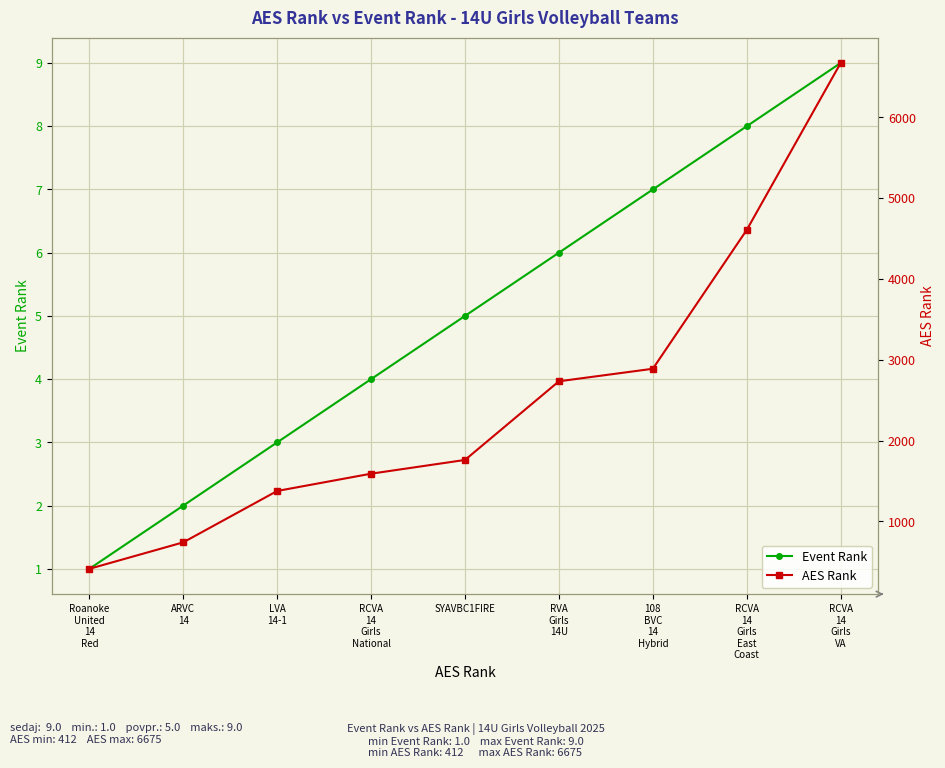

Is it true that Event Rank equals 12 at 108
BVC
14
Hybrid?

False